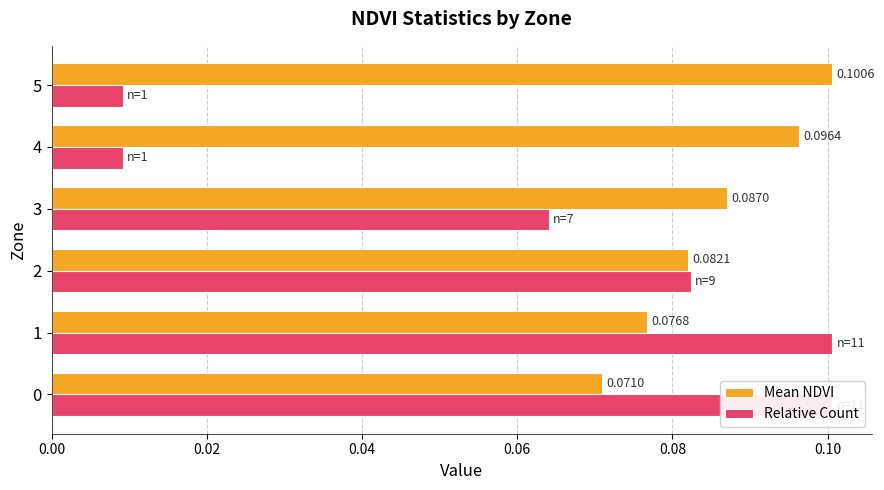

Rank the series by their average value, from highest to lowest.

Mean NDVI, Relative Count